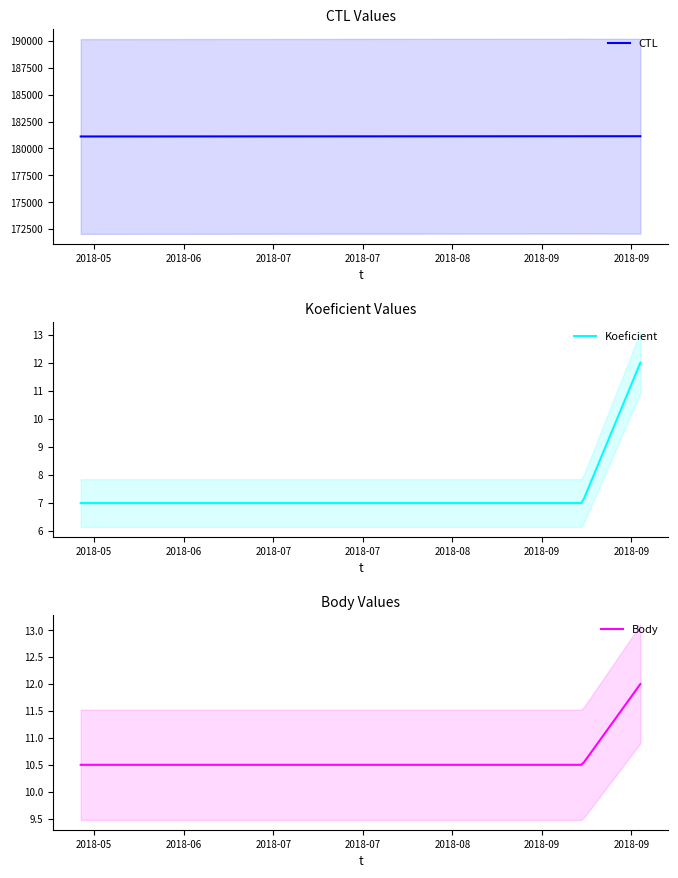

Is this an area chart (filled region under the line)?

No